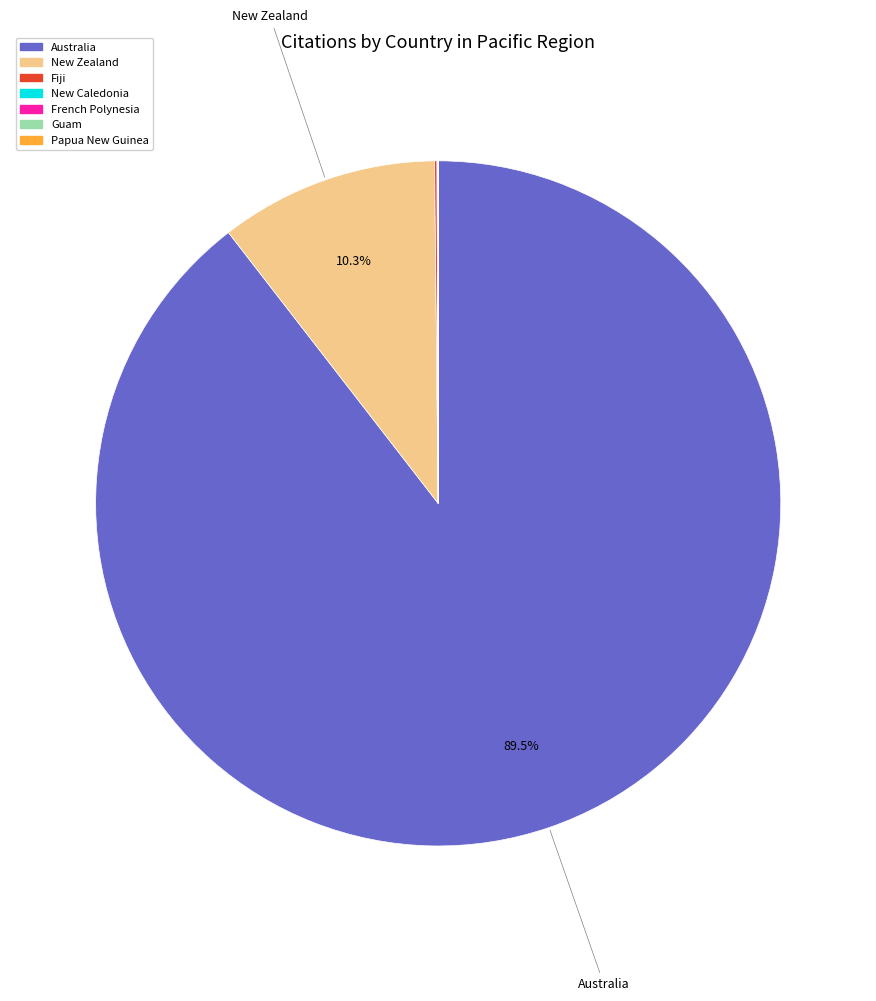

Is there any slice that represents more than half of the pie?

Yes